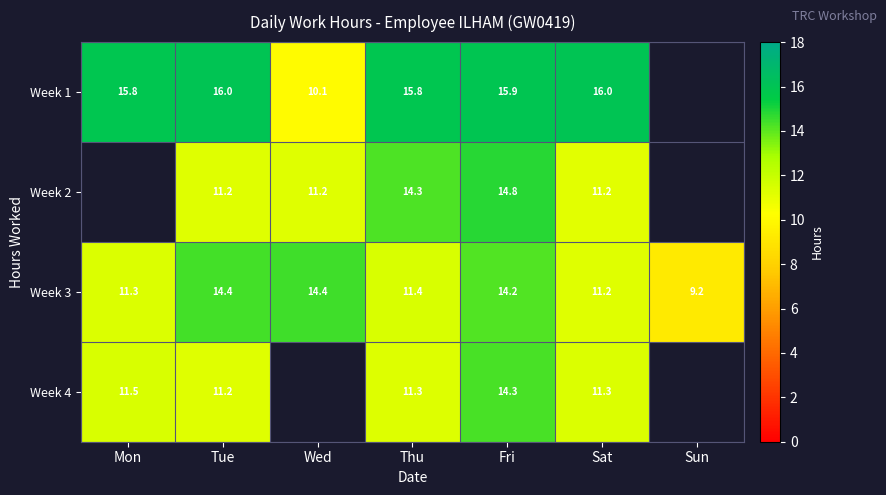

Count the number of categories in the chart.

7